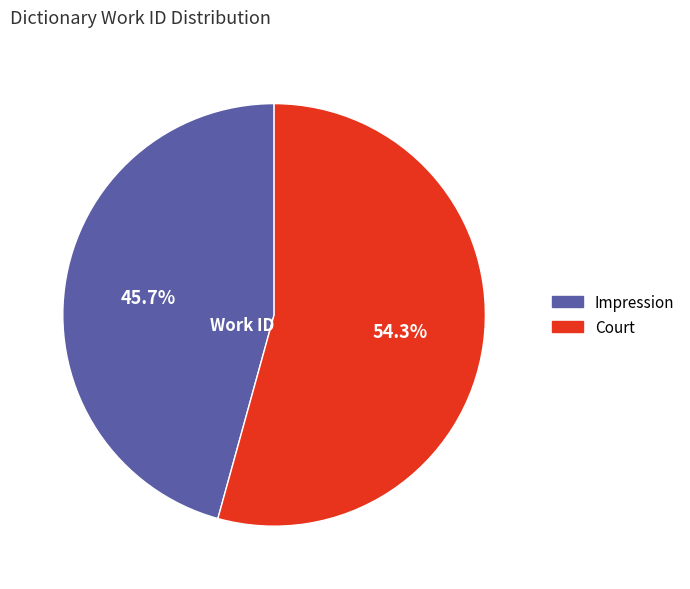

What percentage is NOT represented by Impression?

54.3%